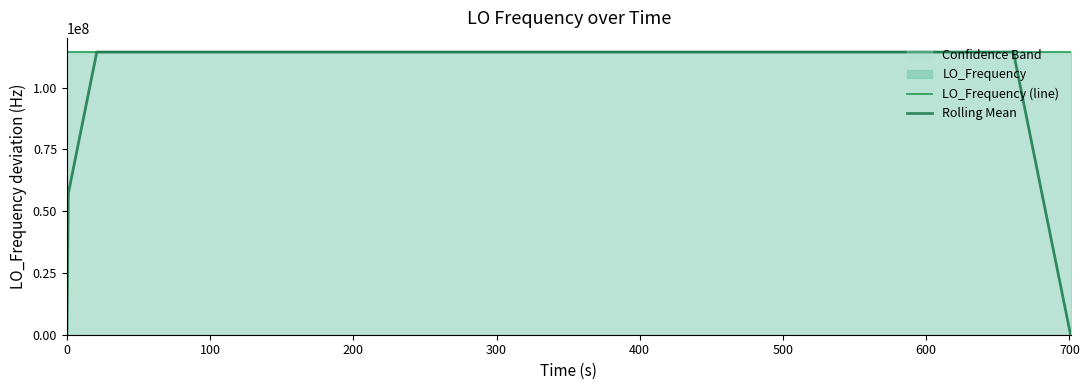

What is the maximum value for LO_Frequency (line)?

114418804.8